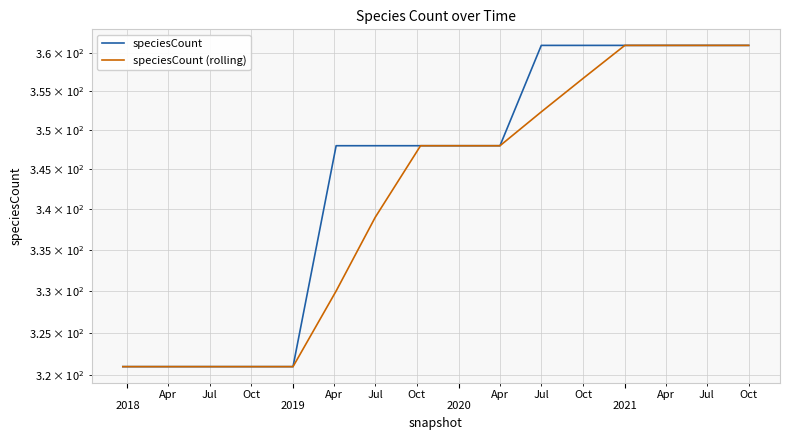

Is this an area chart (filled region under the line)?

No